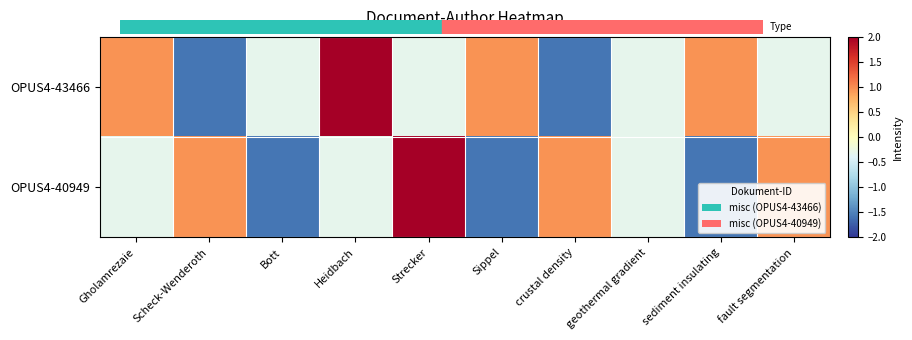

What is the minimum value shown in the chart?

-1.6